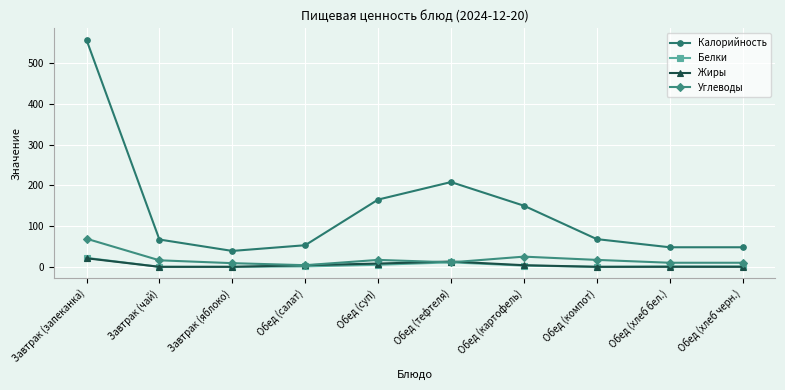

What are all the series names shown in the legend?

Калорийность, Белки, Жиры, Углеводы